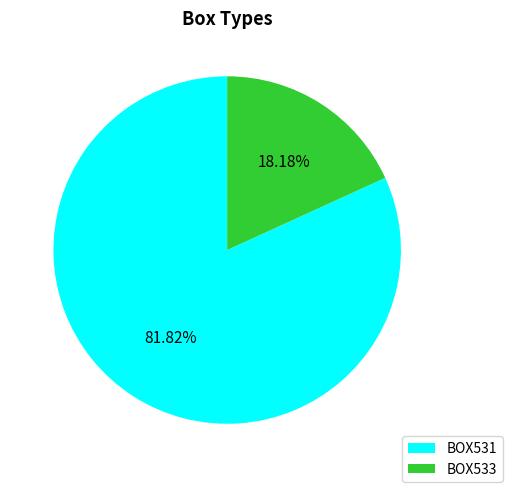

What percentage is the BOX533 slice, to the nearest percent?

18%